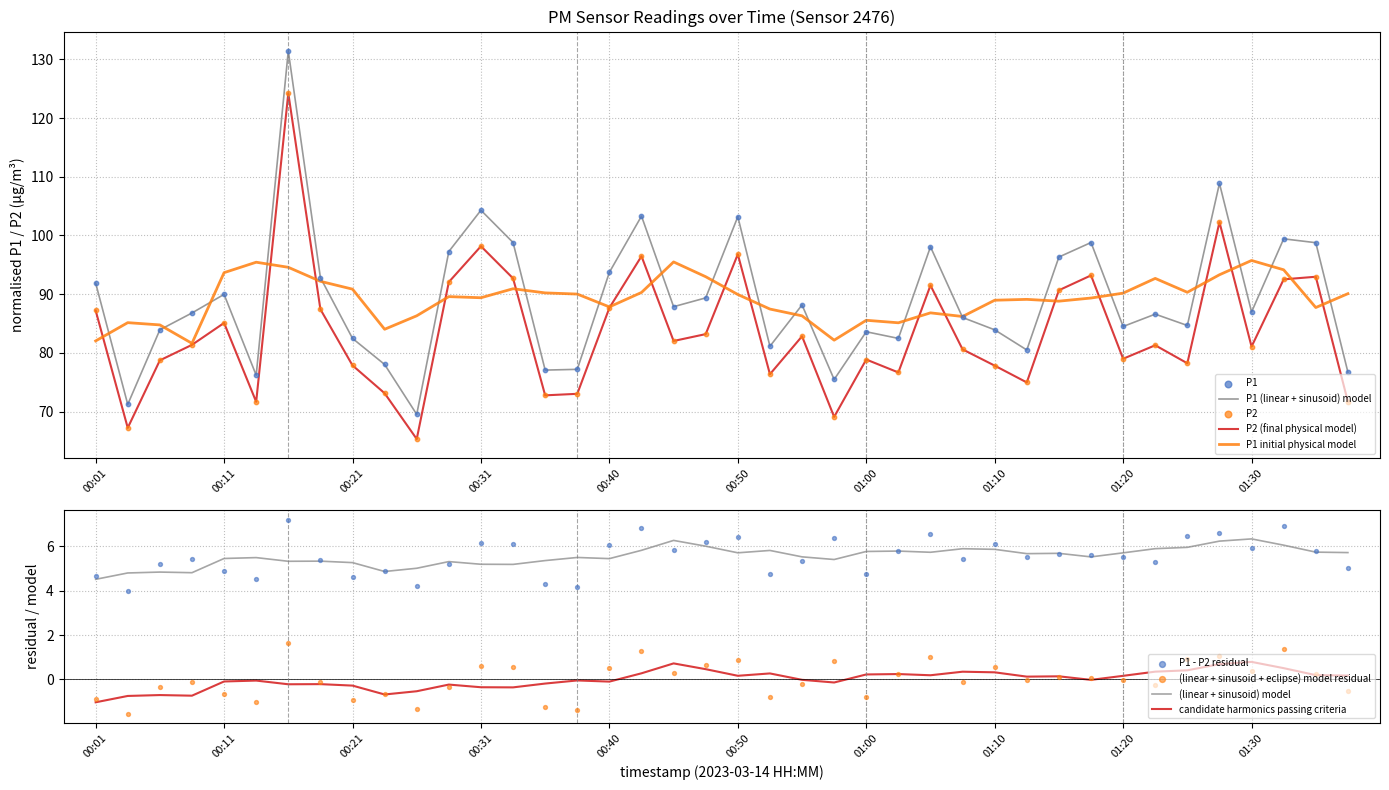

Which series has the largest total across all categories?

P1